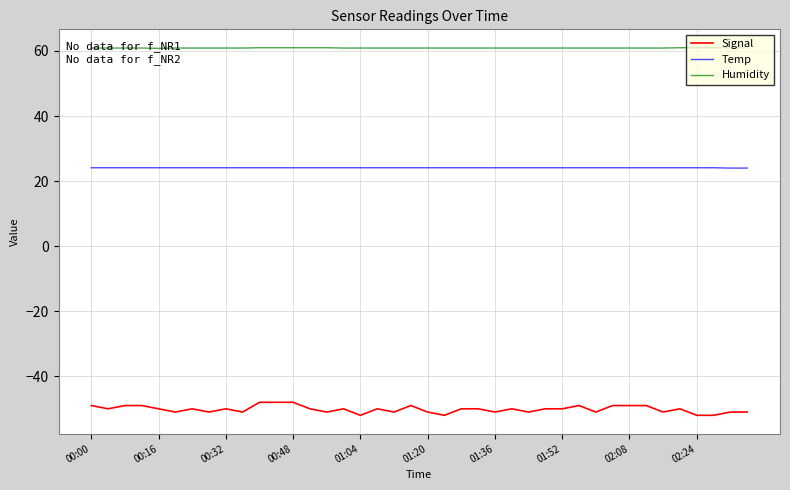

What is the smallest value displayed?

-52.0